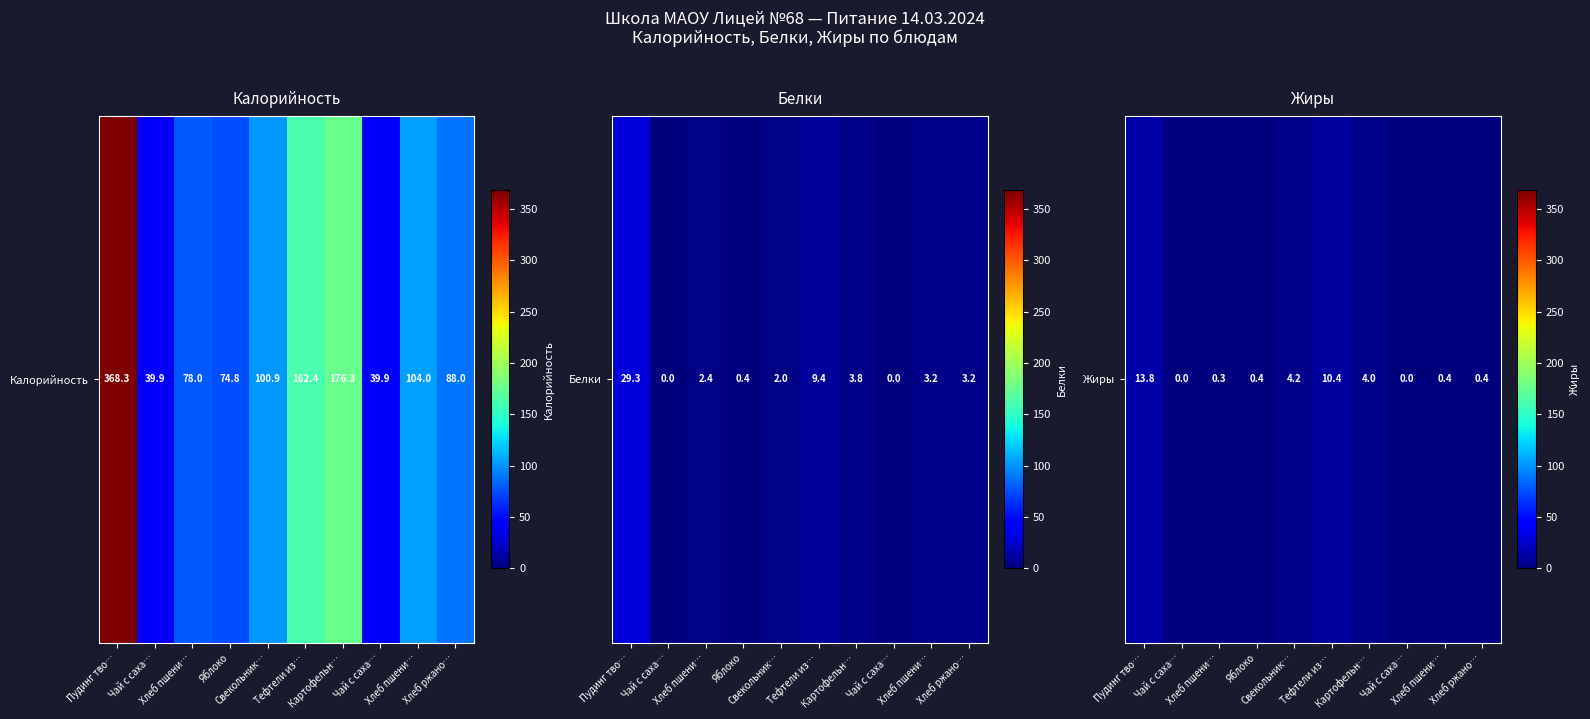

Where is the data nearest to the value 6?

Свекольник…